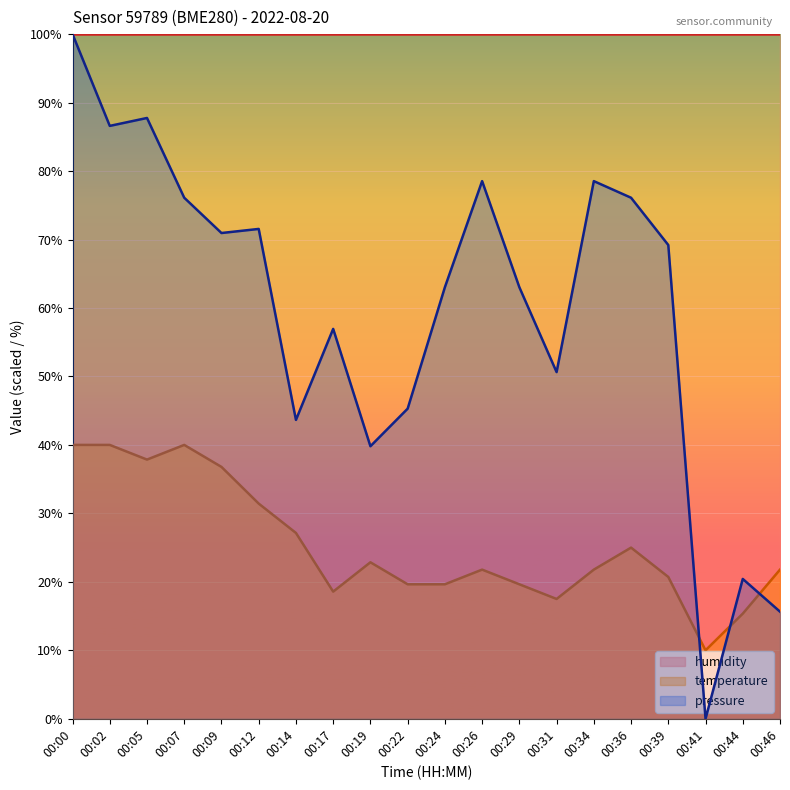

At which category does the chart reach its minimum across all series?

00:41